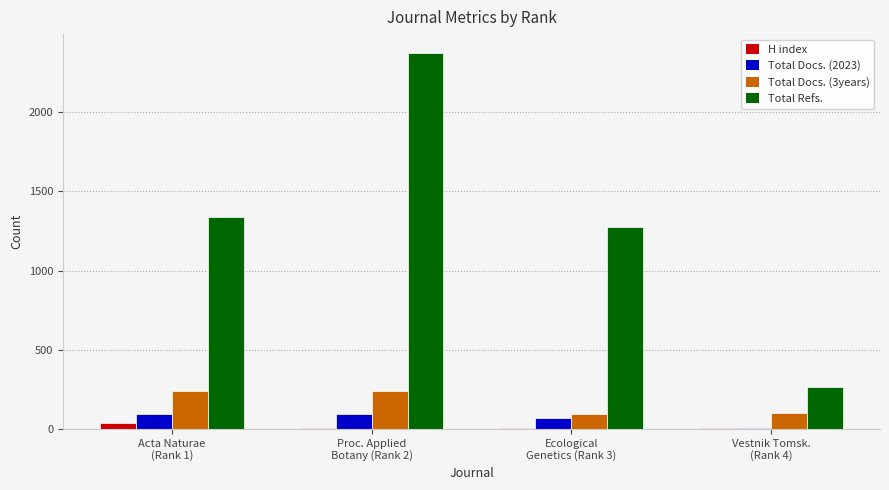

What is the greatest value displayed?

2375